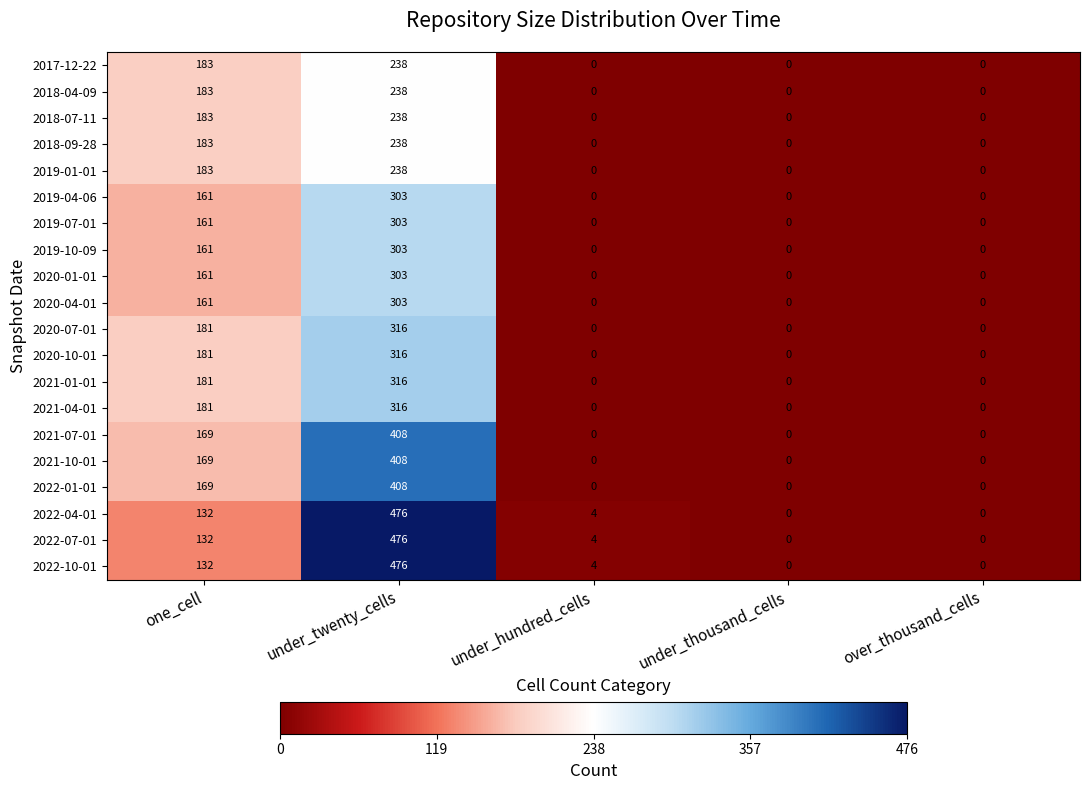

What is the highest value of the 2021-04-01 series?

316